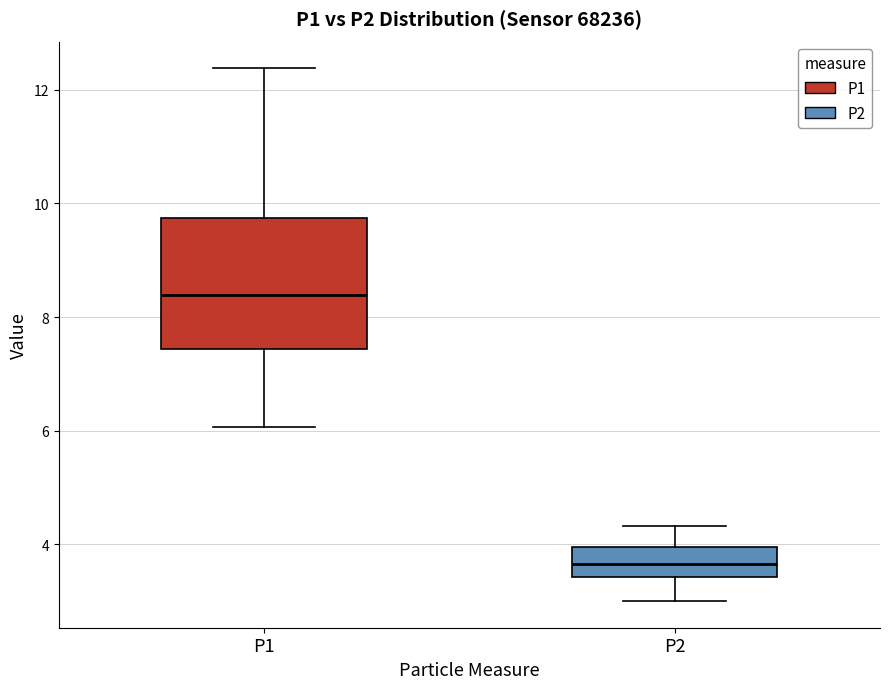

Reading left to right, transcribe this box plot: for each box, give where its median line is, the range the box spans, and where its two whiskers end, as read against the y-axis. The values are not printed on the chart, so give them approximately, as read against the axis.

P1: median 8.4, box 7.4 to 9.8, whiskers 6.0 to 12.4
P2: median 3.6, box 3.4 to 4.0, whiskers 3.0 to 4.4